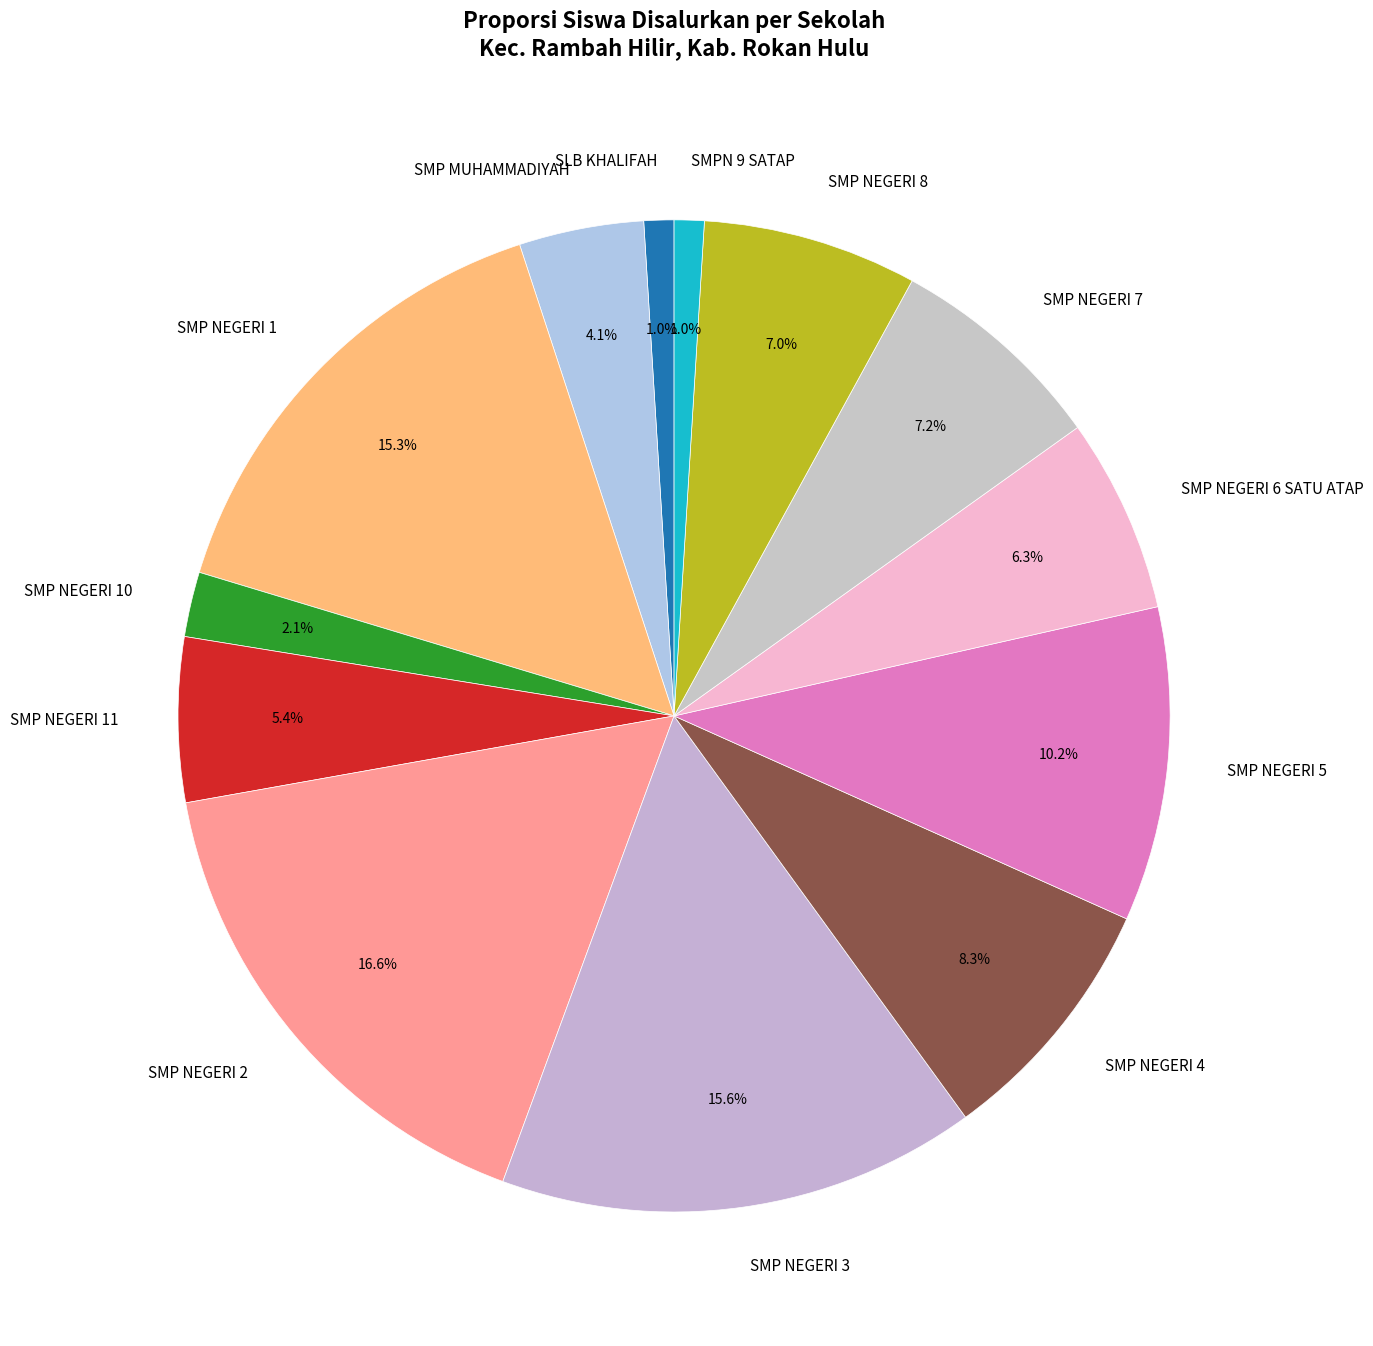

Combined, what portion of the pie is SMP NEGERI 10 and SMP NEGERI 2?

18.7%